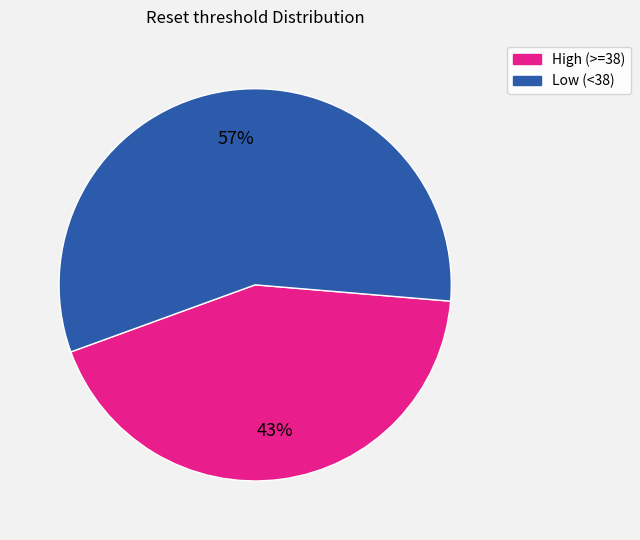

Is there any slice that represents more than half of the pie?

Yes